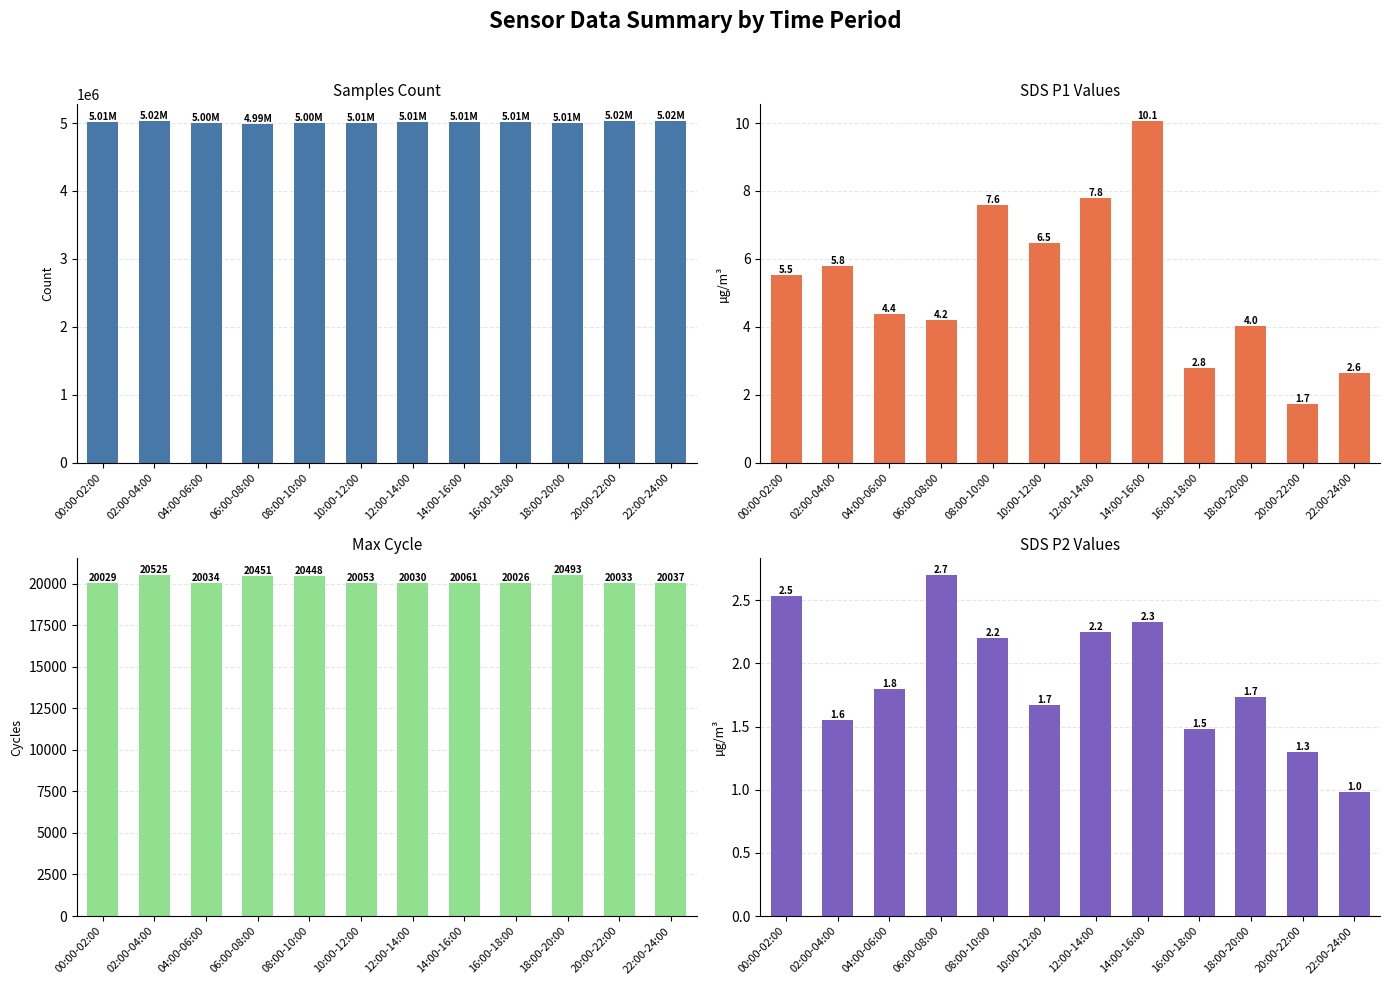

Count the number of categories in the chart.

12